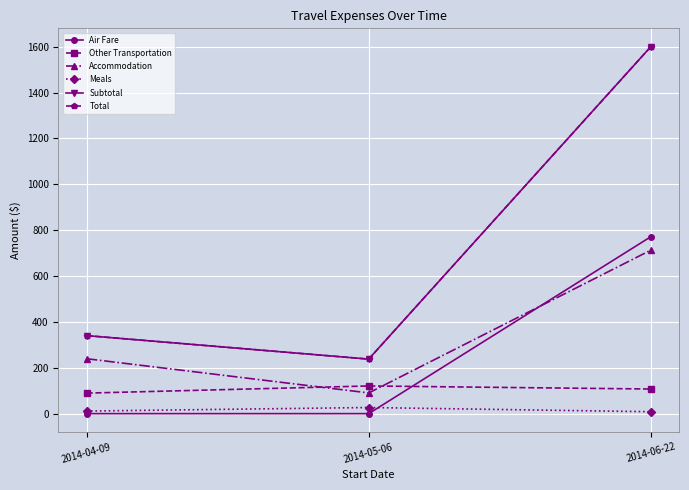

Reading left to right, transcribe all the data shown in this chart.

Air Fare: 0.0	0.0	771.6
Other Transportation: 89.5	120.8	107.4
Accommodation: 239.6	90.3	713.0
Meals: 11.2	26.7	8.4
Subtotal: 340.3	237.8	1600.4
Total: 340.3	237.8	1600.4